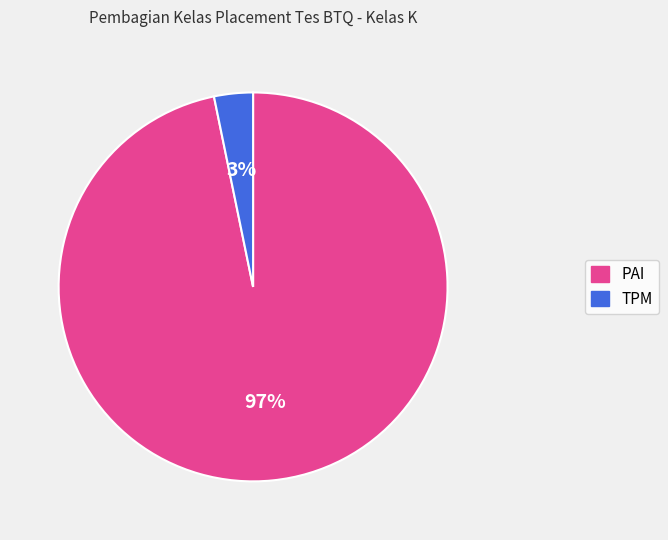

Combined, do PAI and TPM account for over 50%?

Yes